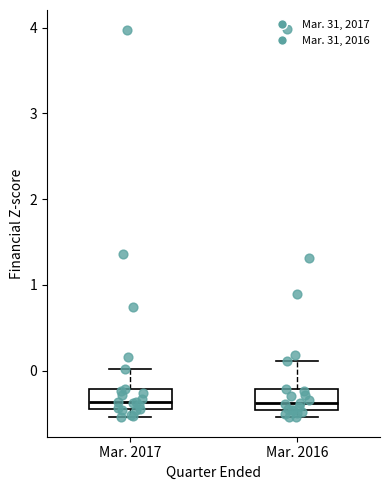

Reading left to right, transcribe this box plot: for each box, give where its median line is, the range the box spans, and where its two whiskers end, as read against the y-axis. The values are not printed on the chart, so give them approximately, as read against the axis.

Mar. 2017: median -0.4 (inside the box), box -0.4 to -0.2, whiskers -0.5 to 0.0
Mar. 2016: median -0.4, box -0.5 to -0.2, whiskers -0.5 (just below the box's lower edge) to 0.1